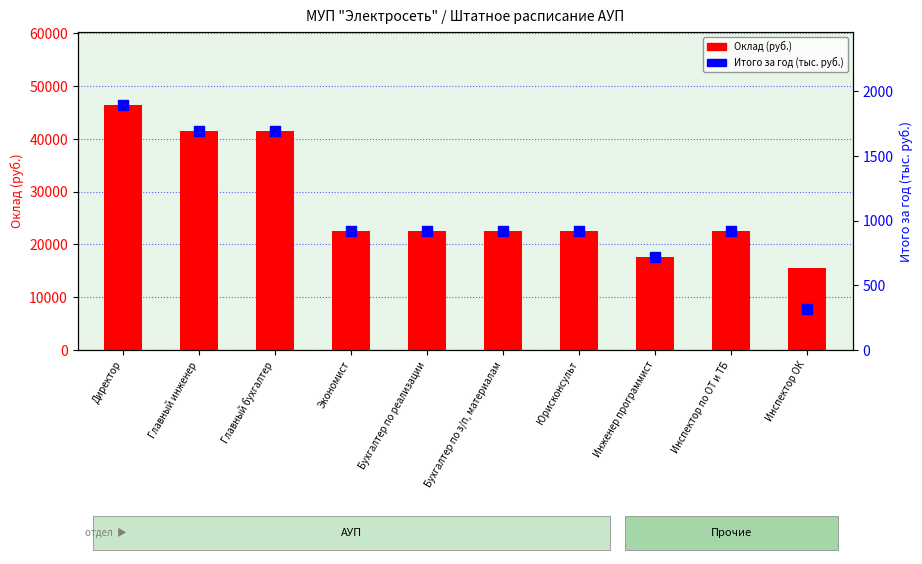

What are all the series names shown in the legend?

Оклад (руб.), Итого за год (тыс. руб.)